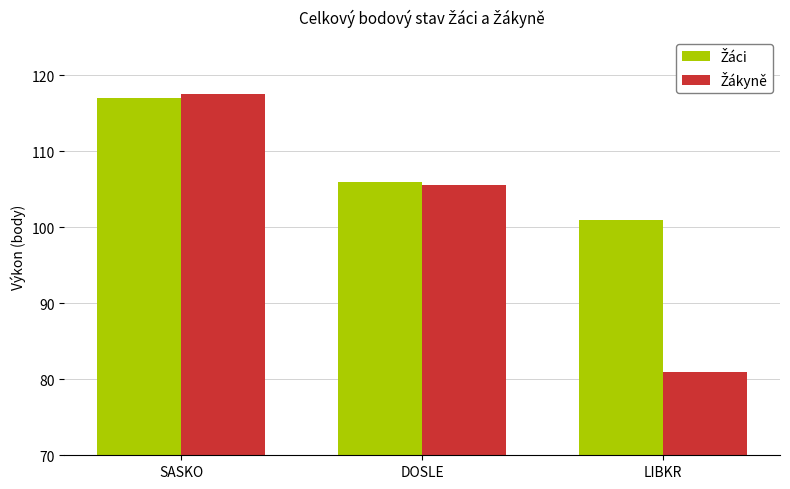

How many categories are shown in the chart?

3